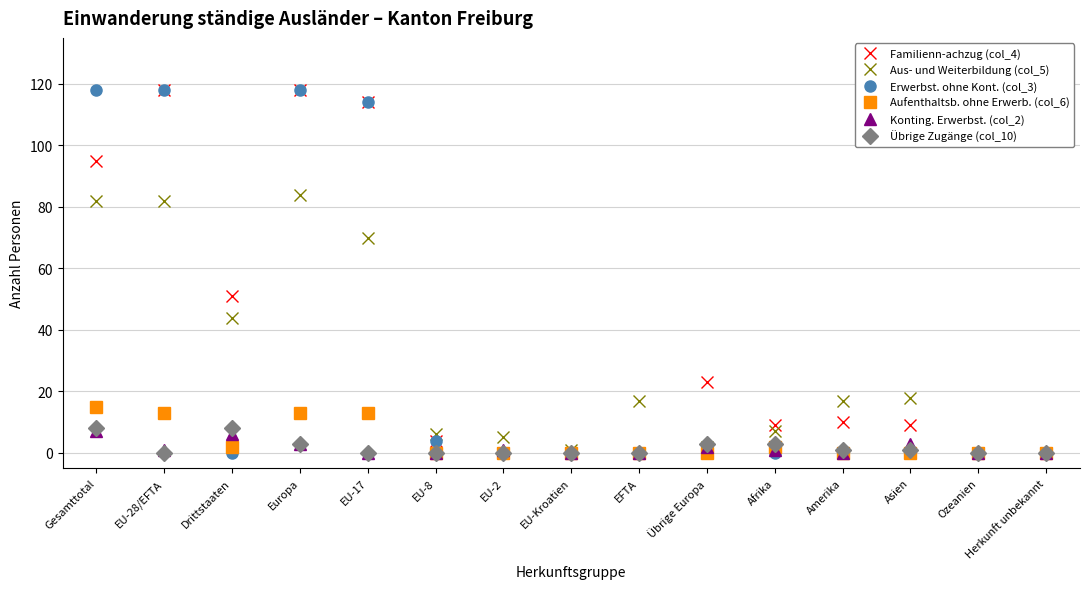

How many lines are shown in the chart?

6